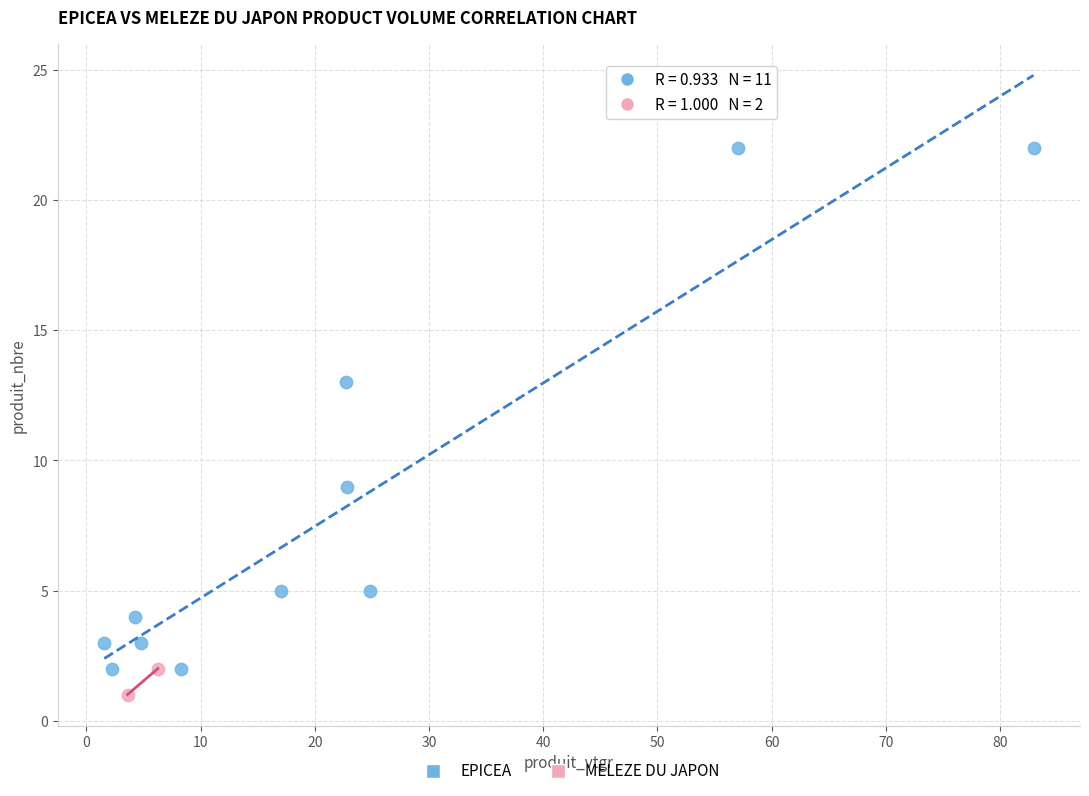

What are all the series names shown in the legend?

EPICEA, MELEZE DU JAPON